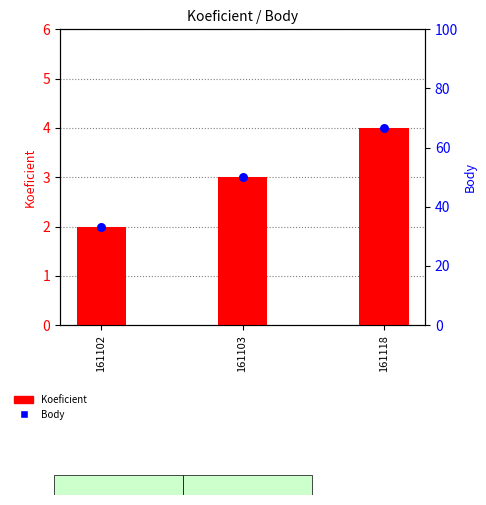

At how many categories does at least one series exceed 46?

2